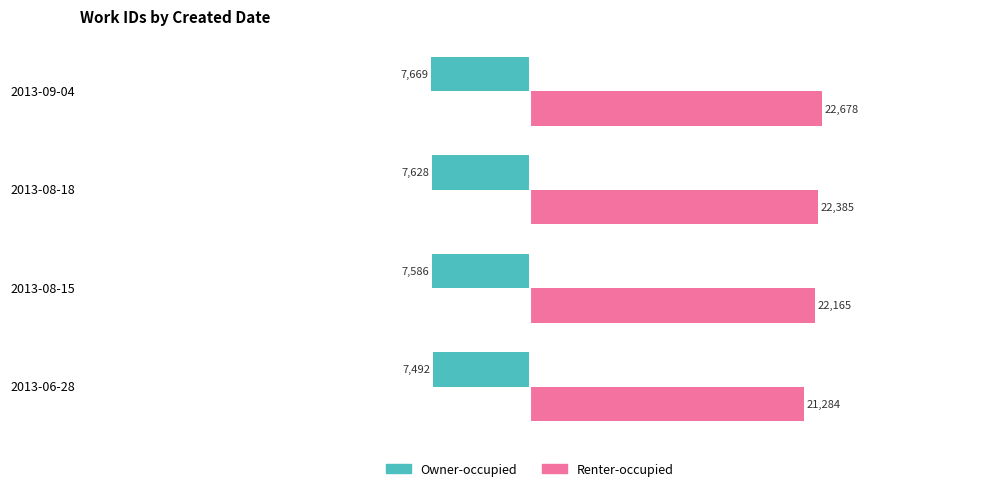

What is the difference between the maximum and minimum values in the Renter-occupied series?

1394